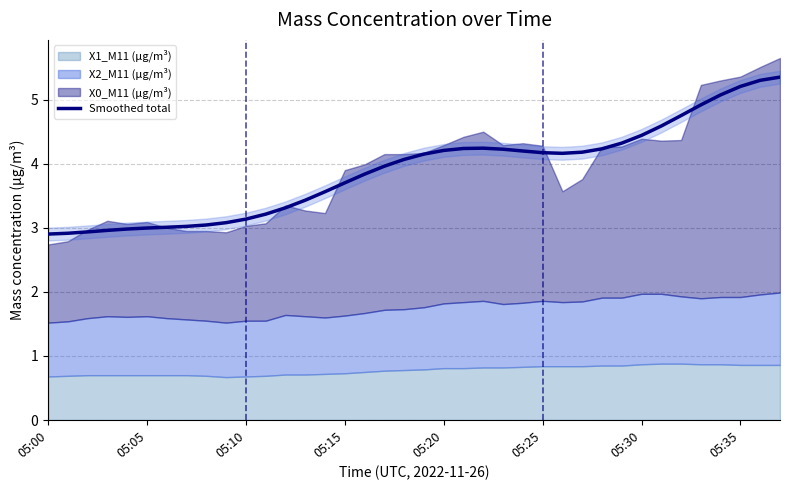

What is the minimum value for Smoothed total?

2.9